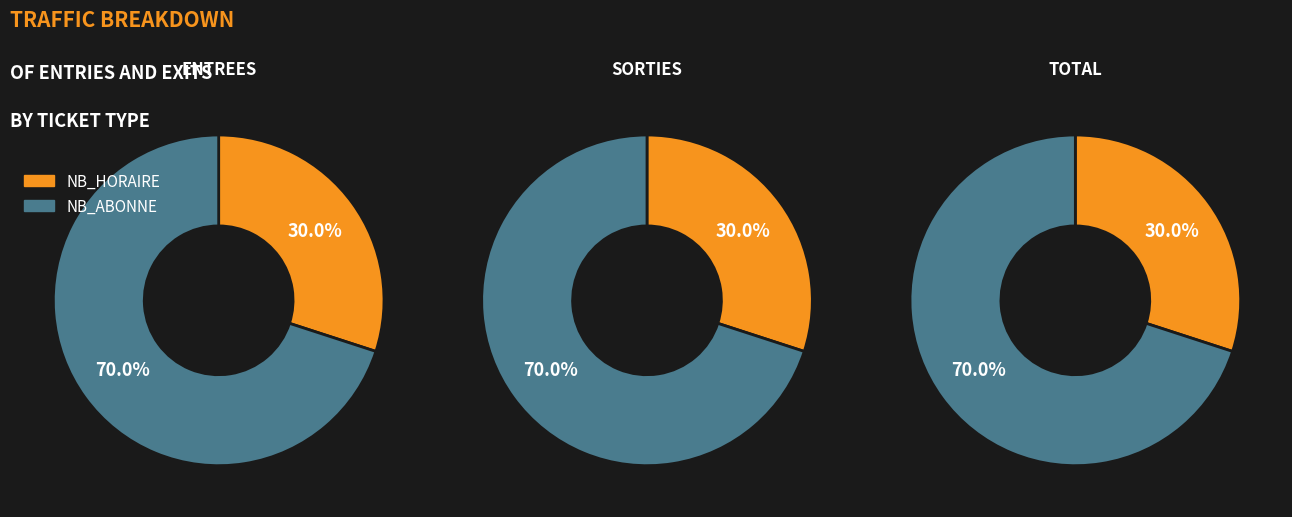

Rank the categories by SORTIES value from lowest to highest.

NB_HORAIRE, NB_ABONNE